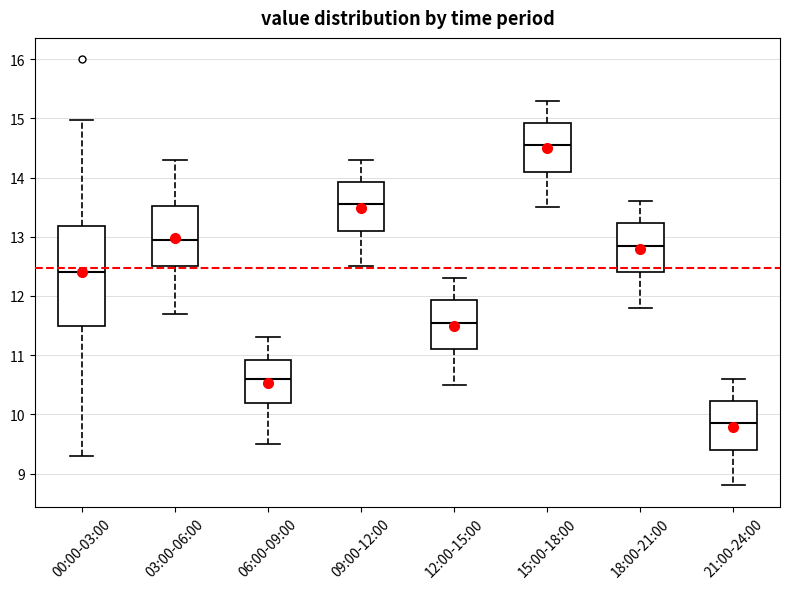

Reading left to right, read every box against the y-axis: the position of its median line, the range the box covers, and the ends of its whiskers. The values are not printed on the chart, so give them approximately, as read against the axis.

00:00-03:00: median 12.4, box 11.5 to 13.2, whiskers 9.3 to 15.0
03:00-06:00: median 13.0, box 12.5 to 13.5, whiskers 11.7 to 14.3
06:00-09:00: median 10.6, box 10.2 to 10.9, whiskers 9.5 to 11.3
09:00-12:00: median 13.6, box 13.1 to 13.9, whiskers 12.5 to 14.3
12:00-15:00: median 11.6, box 11.1 to 11.9, whiskers 10.5 to 12.3
15:00-18:00: median 14.6, box 14.1 to 14.9, whiskers 13.5 to 15.3
18:00-21:00: median 12.9, box 12.4 to 13.2, whiskers 11.8 to 13.6
21:00-24:00: median 9.9, box 9.4 to 10.2, whiskers 8.8 to 10.6